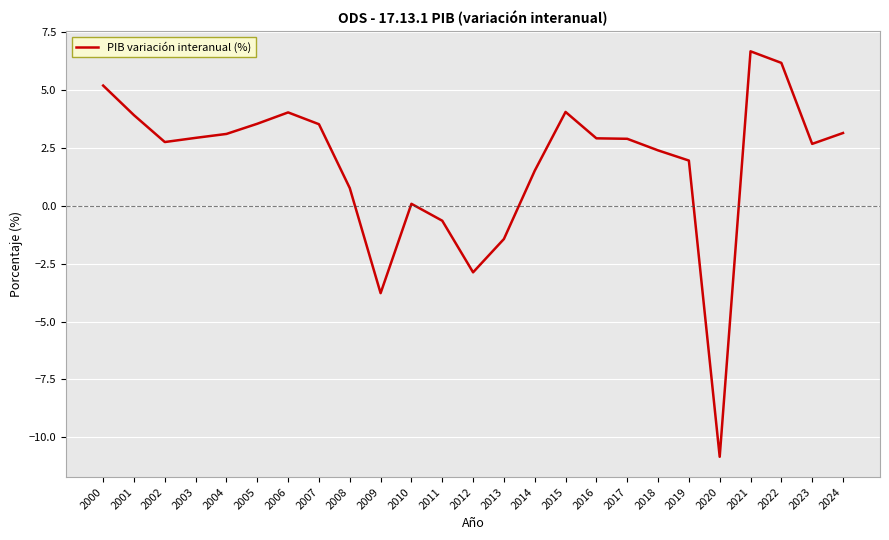

Is it true that the value at 2002 is 4.9?

False